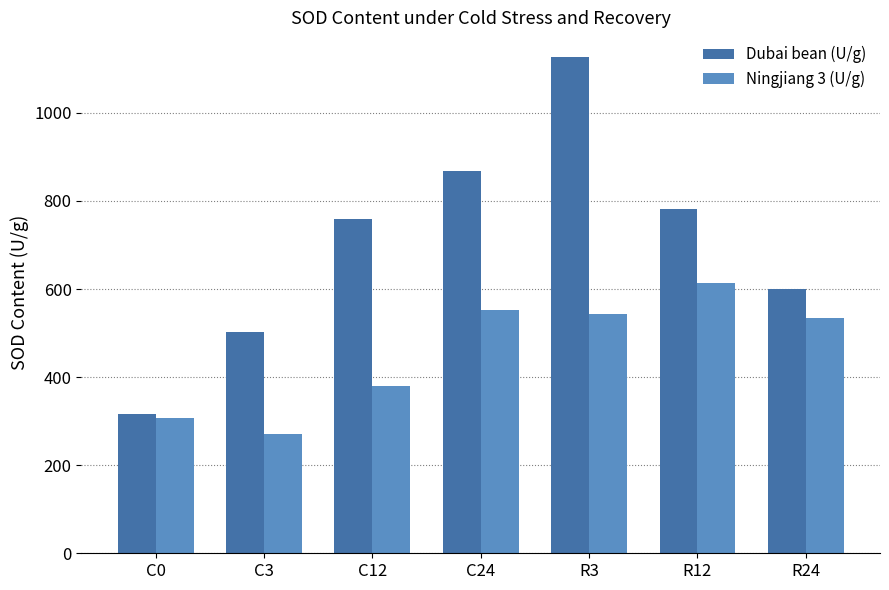

What is the label of the 7th bar from the left?

R24